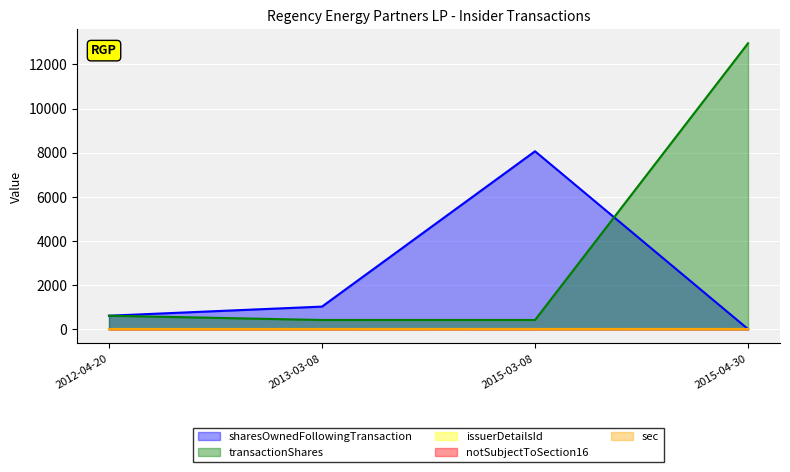

List the labels in order of sharesOwnedFollowingTransaction value, largest first.

2015-03-08, 2013-03-08, 2012-04-20, 2015-04-30